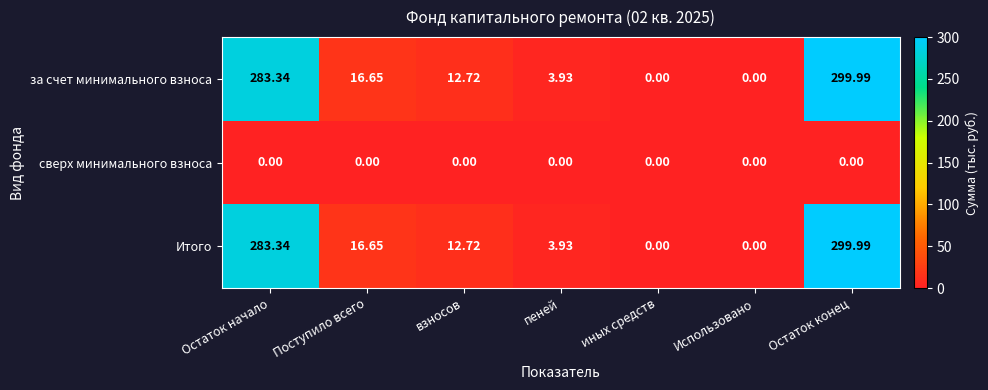

At which label is за счет минимального взноса closest to 149?

Поступило всего